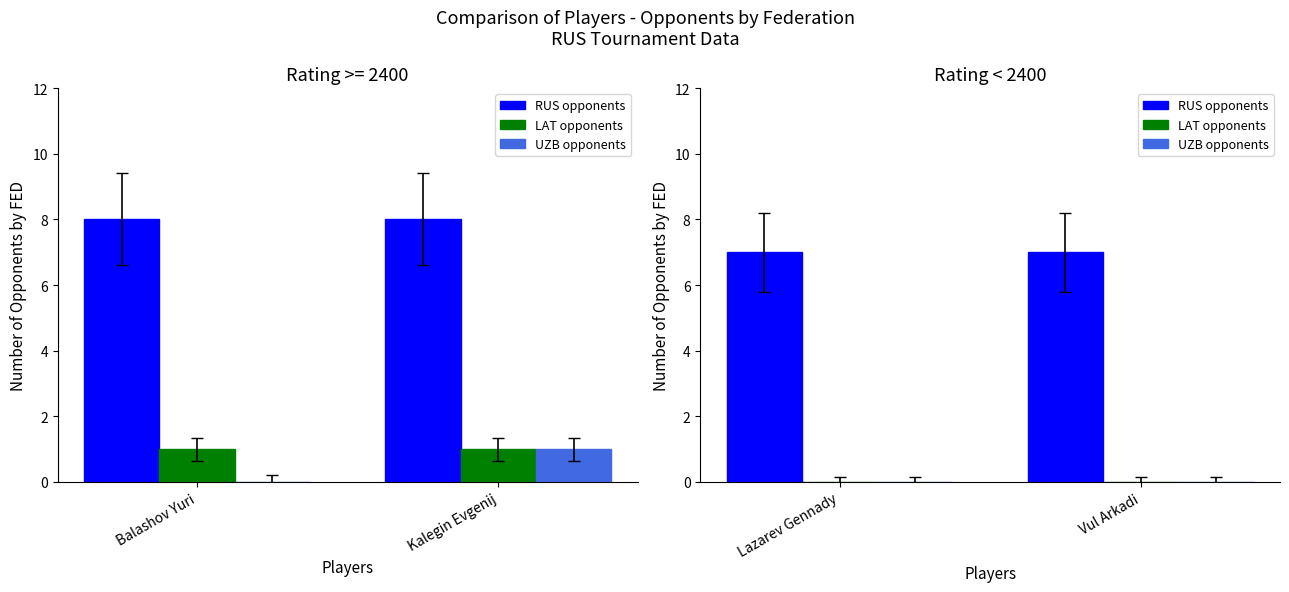

Between Vul Arkadi and Lazarev Gennady, which is larger?

Vul Arkadi